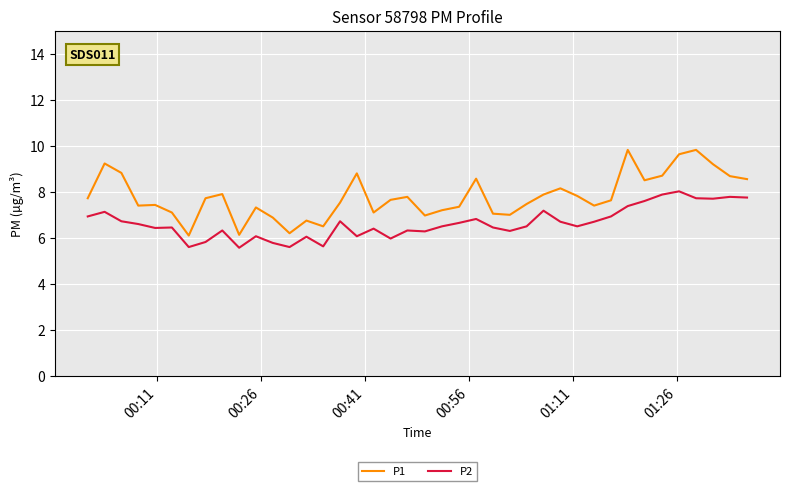

Which series has the largest range (max minus min)?

P1